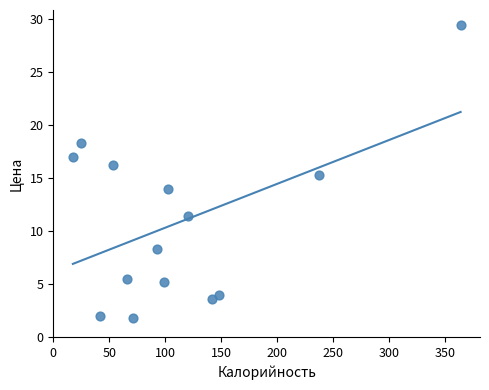

What is the range of X values (max minus min)?

346.4